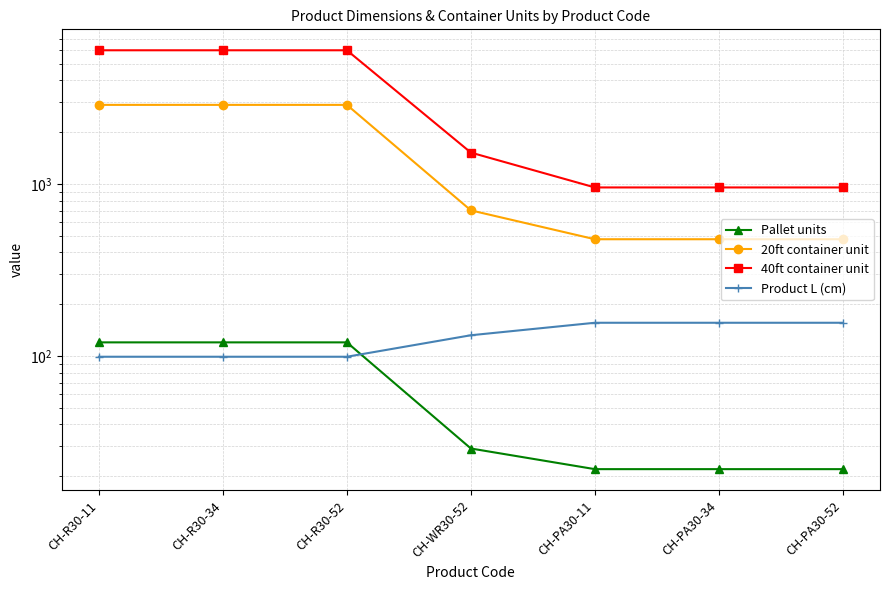

The value of 20ft container unit at CH-R30-52 is 4951. True or false?

False